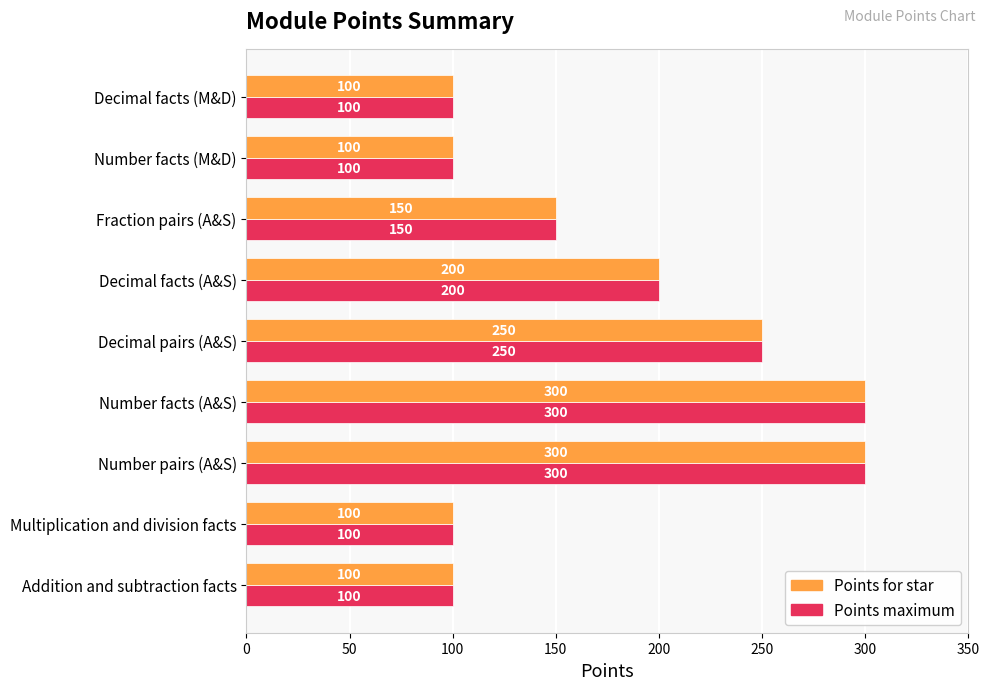

True or false: Points maximum has a value of 55 at Number facts (M&D).

False